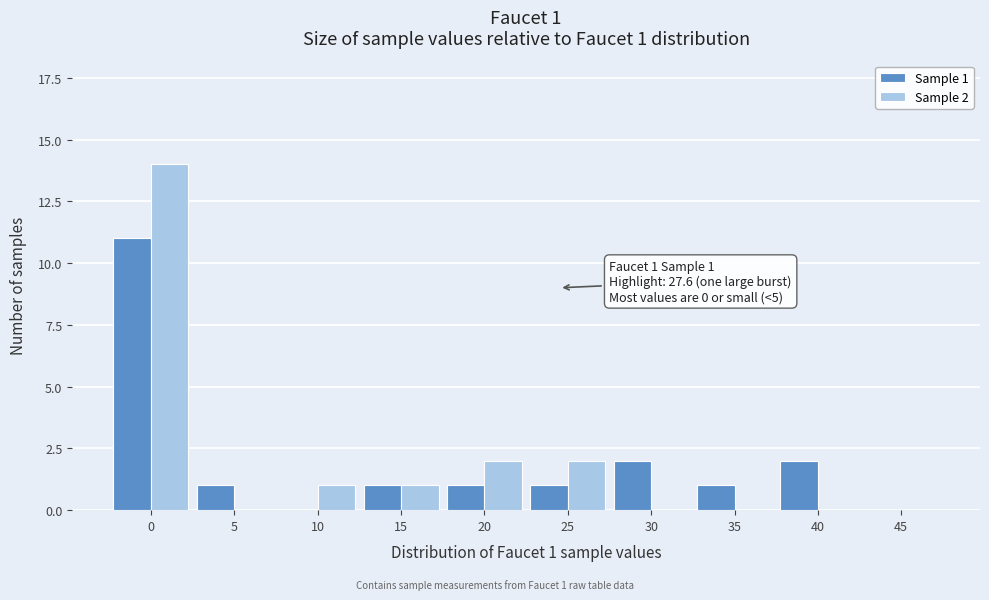

Reading right to left, extract all data points from this chart.

Sample 1: 45=0	40=2	35=1	30=2	25=1	20=1	15=1	10=0	5=1	0=11
Sample 2: 45=0	40=0	35=0	30=0	25=2	20=2	15=1	10=1	5=0	0=14